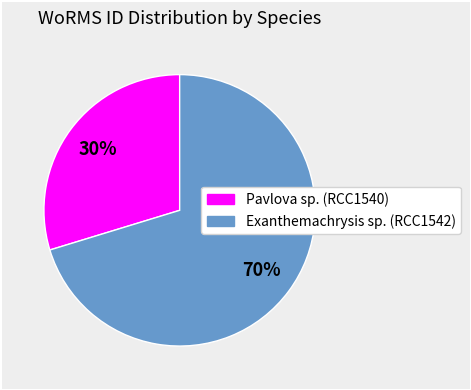

Rank the categories by value from lowest to highest.

Pavlova sp. (RCC1540), Exanthemachrysis sp. (RCC1542)